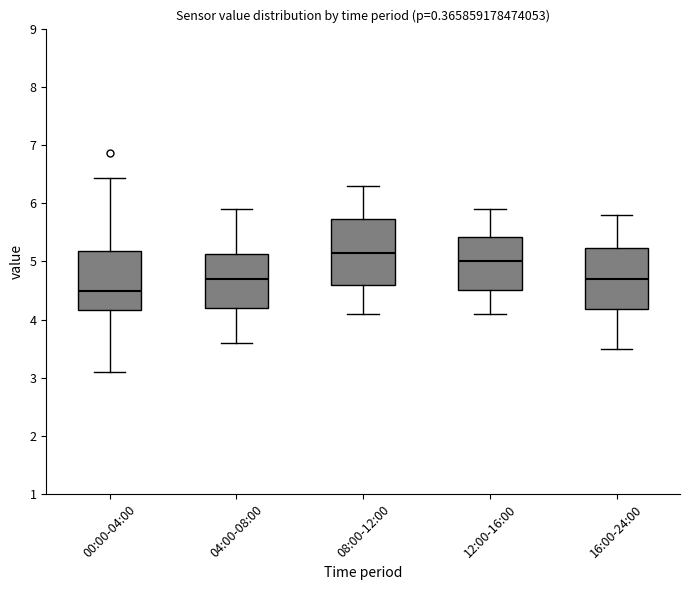

Which box has the lowest median line?

00:00-04:00